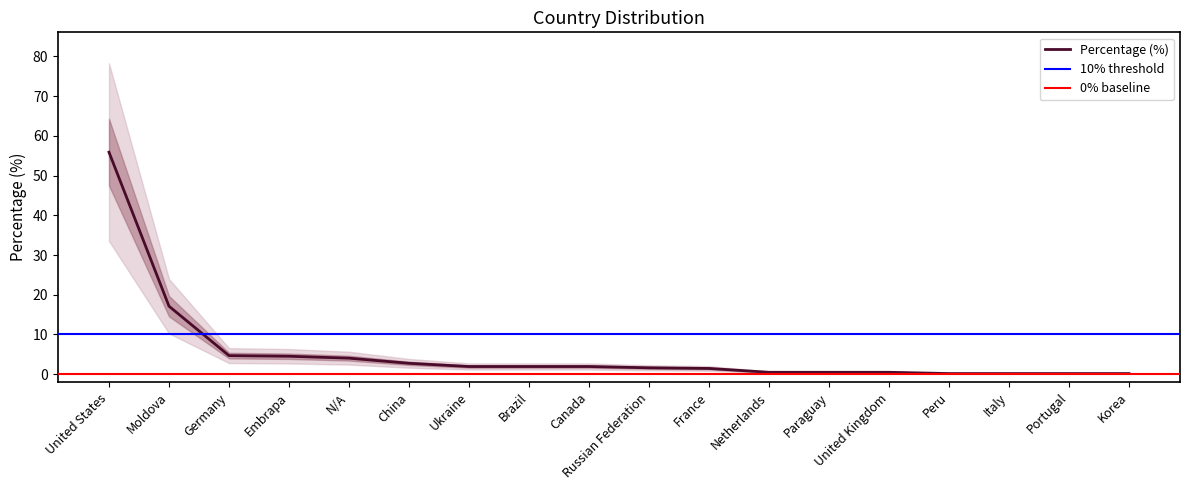

Does the chart have visible grid lines?

No